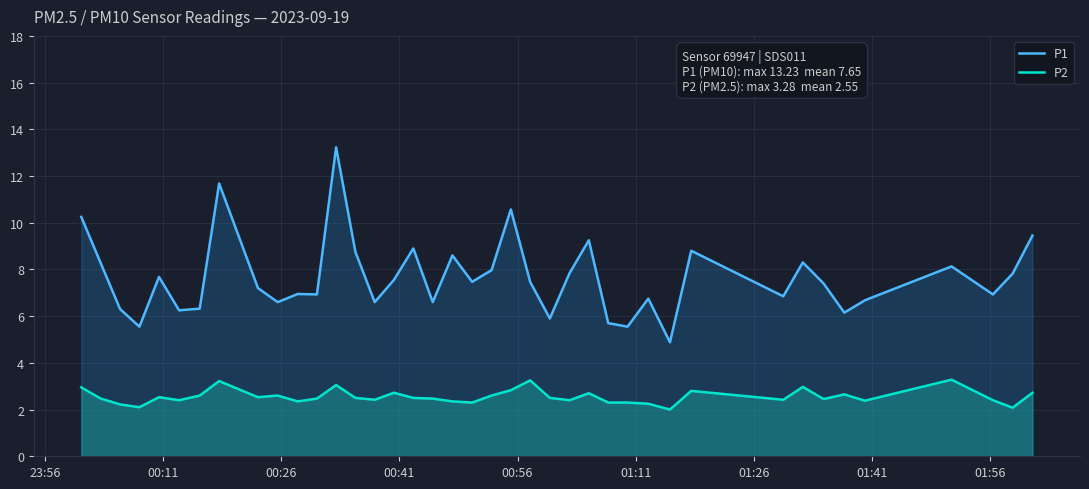

Which series has the widest spread of values?

P1